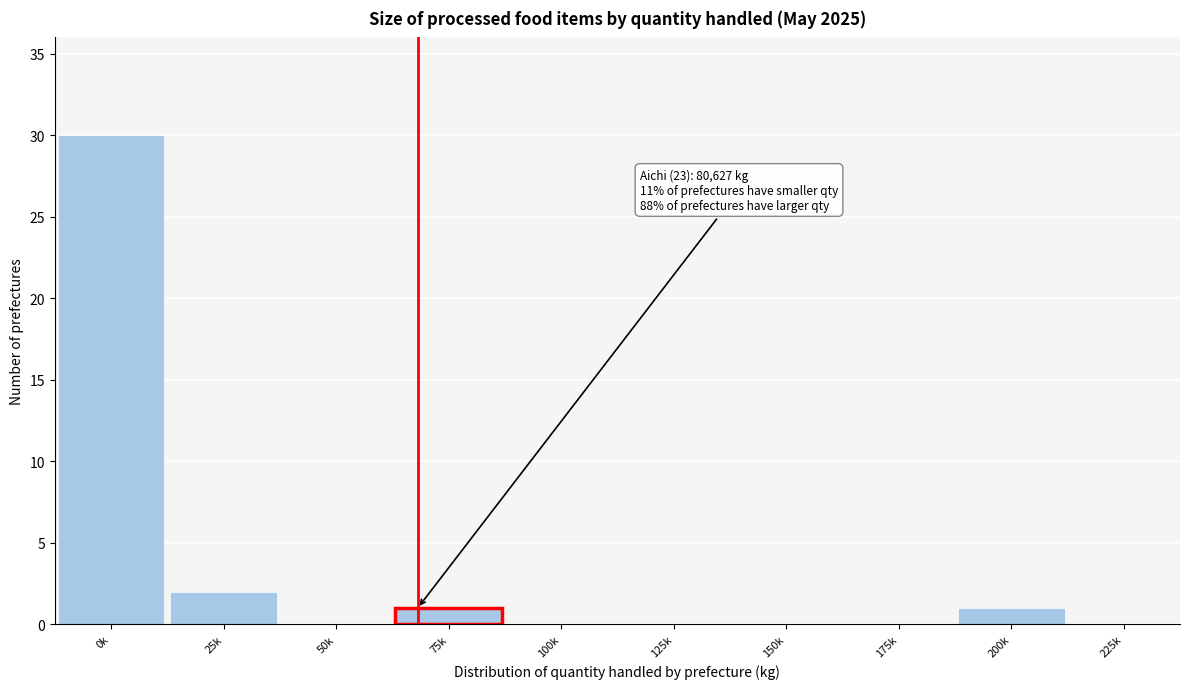

Reading left to right, what are all the values shown in this chart?

0k=30	25k=2	50k=0	75k=1	100k=0	125k=0	150k=0	175k=0	200k=1	225k=0